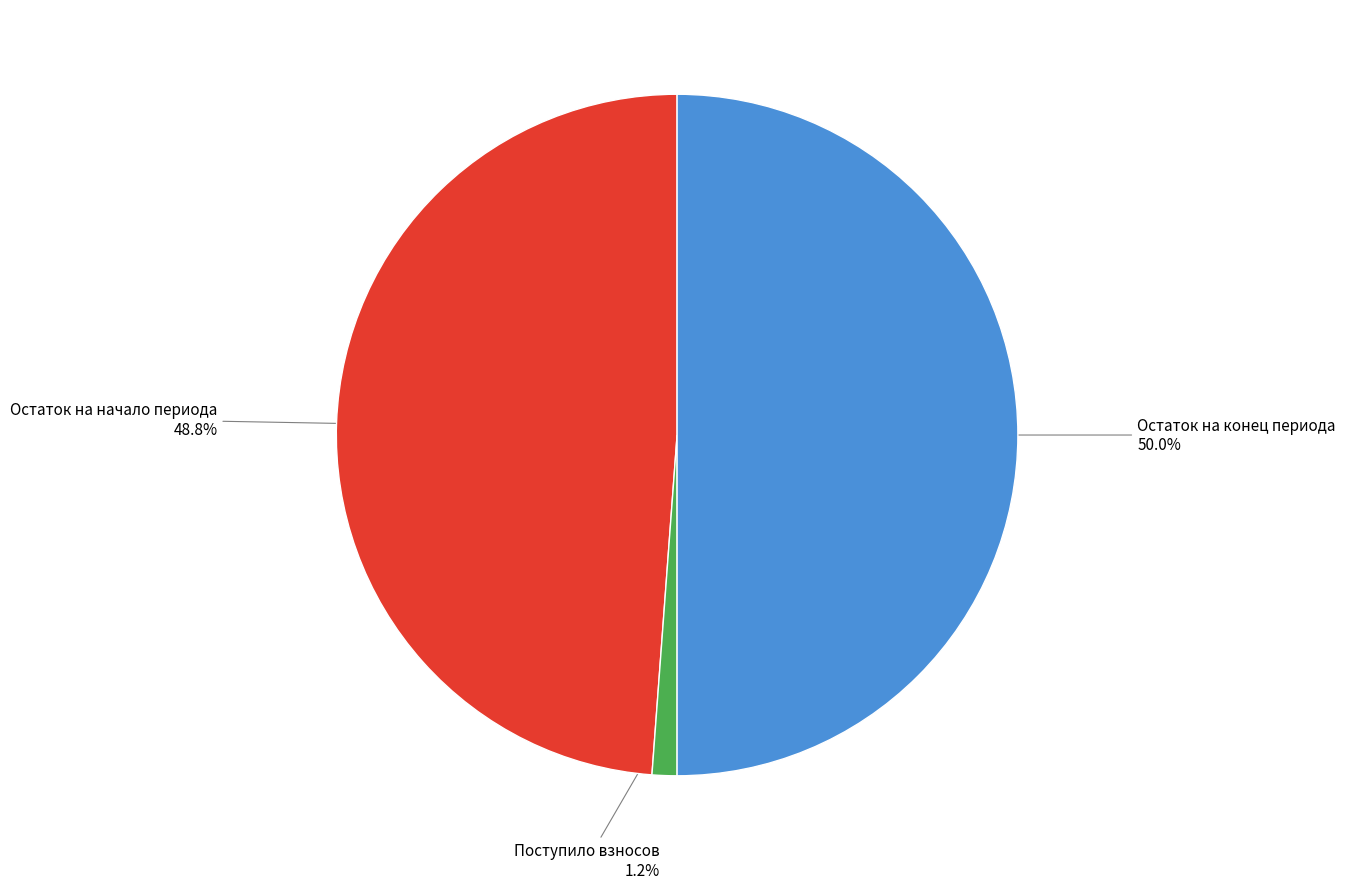

What is the smallest slice in the pie chart?

Поступило взносов